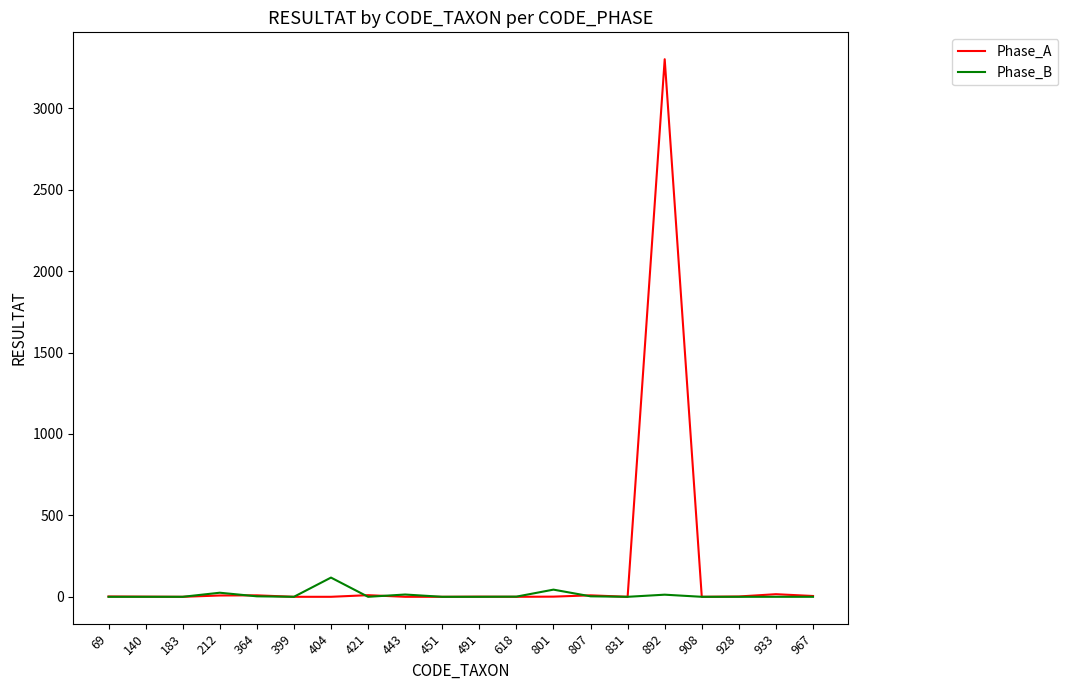

List the series in order of their overall mean, highest first.

Phase_A, Phase_B